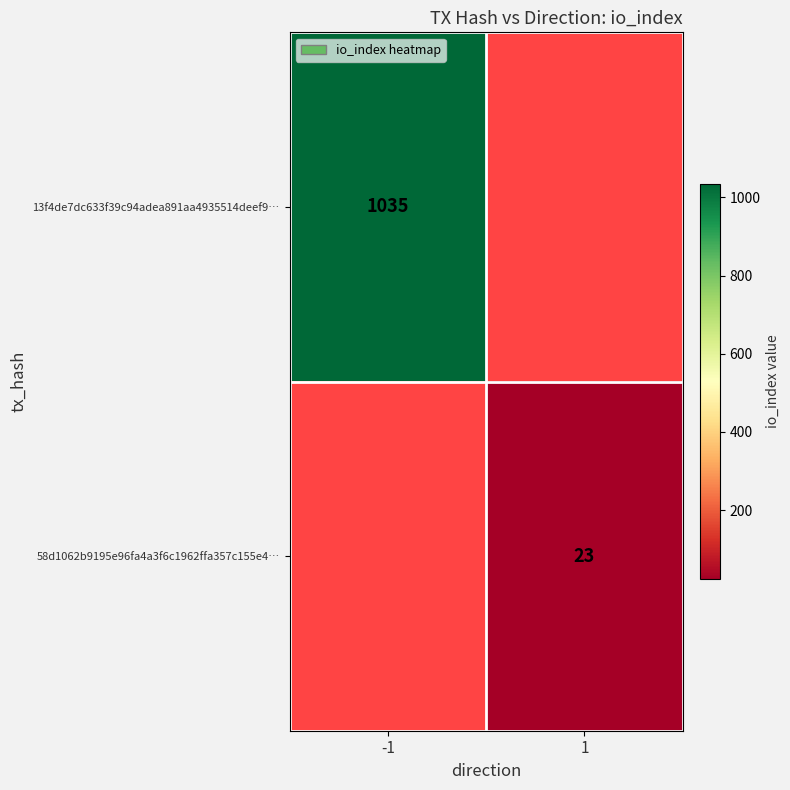

How many categories are shown in the chart?

2